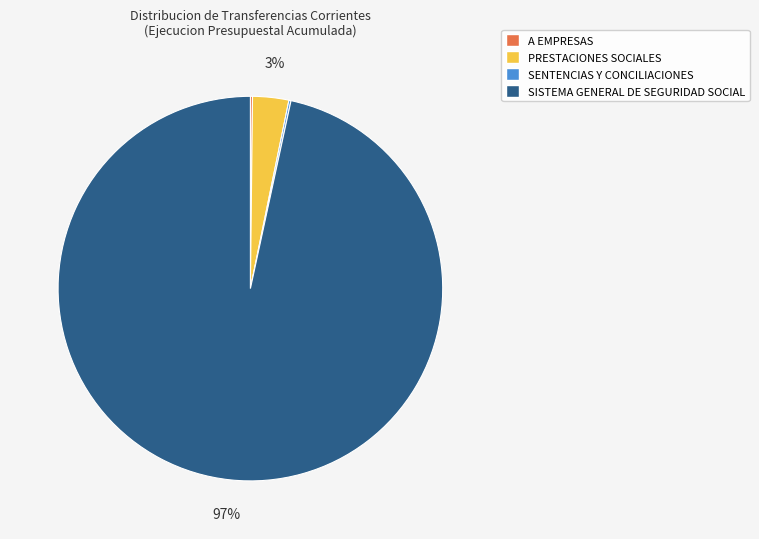

To the nearest percent, what is the average slice percentage?

25%